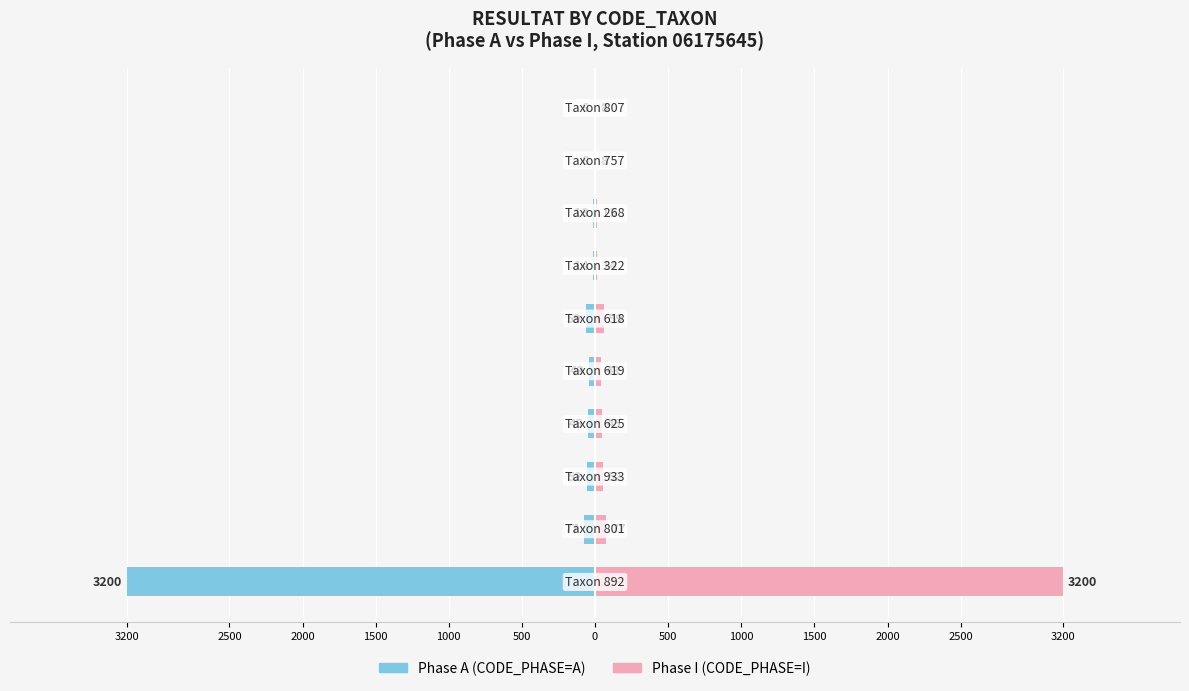

How many series are shown in this chart?

2